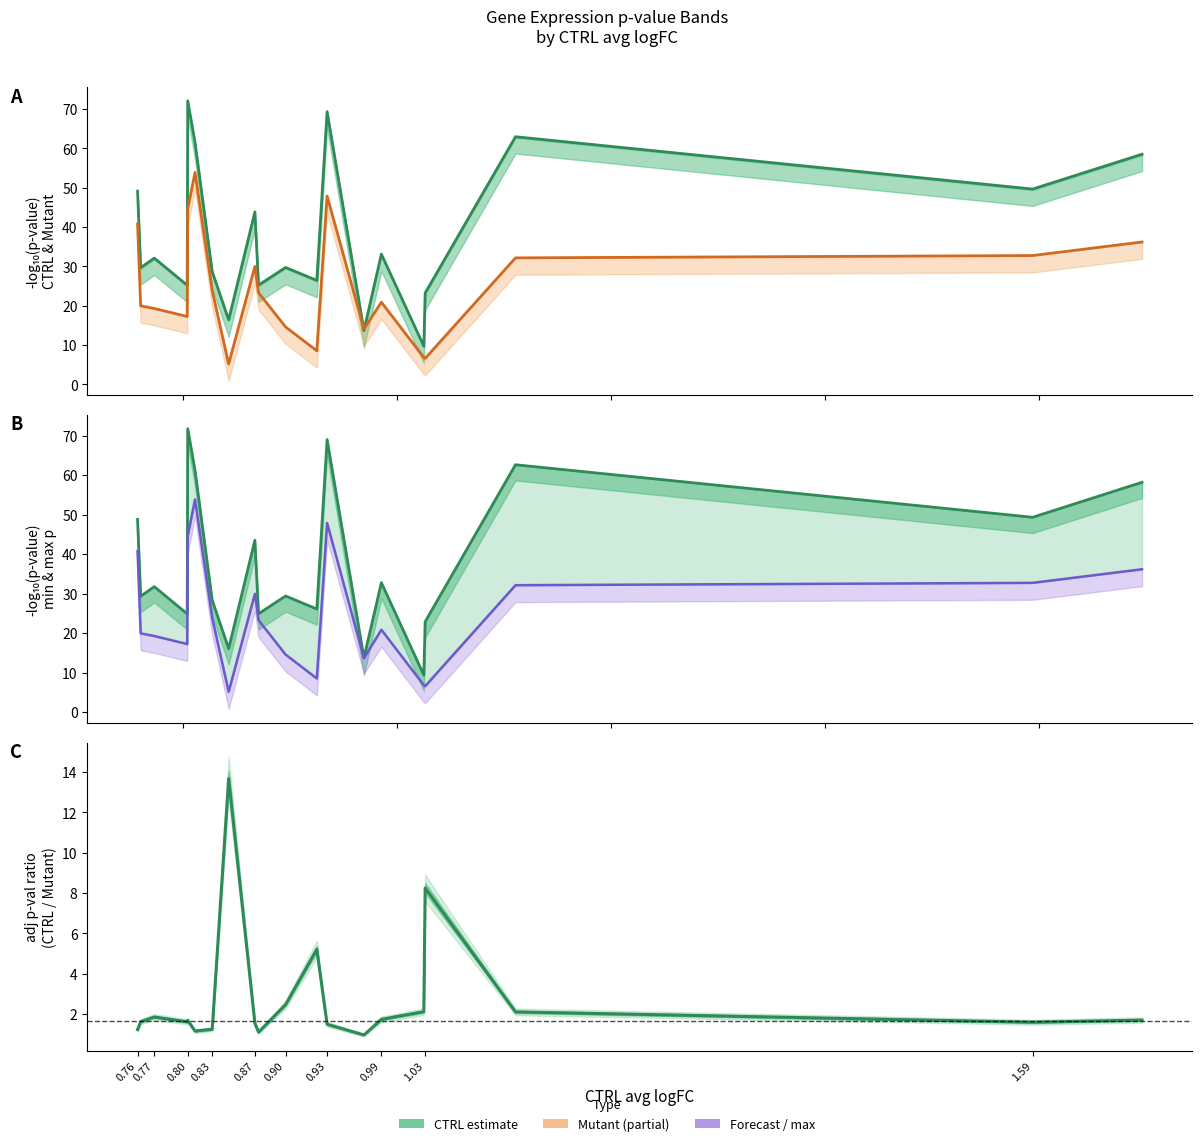

True or false: max p-val and min p-val cross at least once.

False